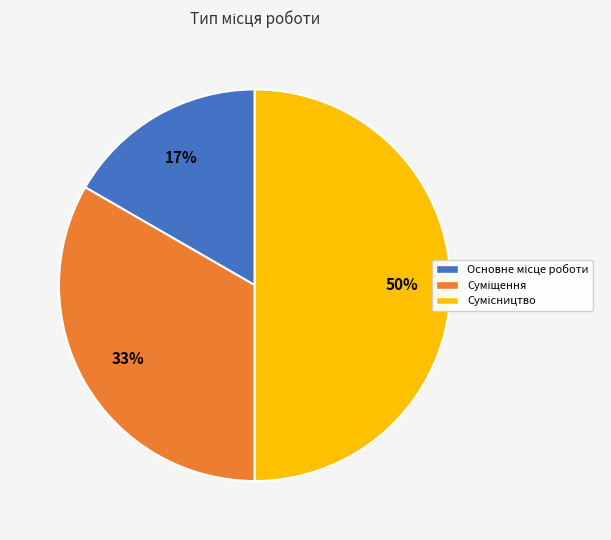

To the nearest percent, what is the difference between the largest and smallest slice percentages?

33%